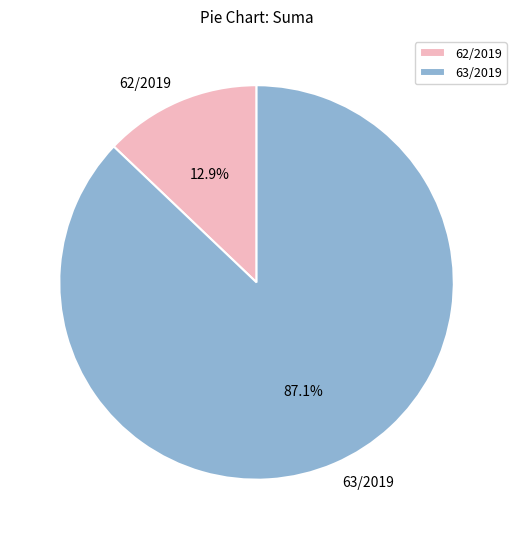

To the nearest percent, what is the average slice percentage?

50%